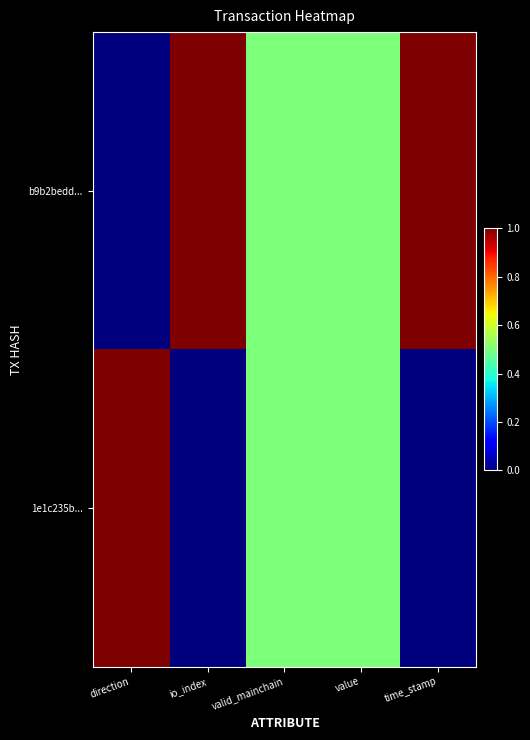

Reading right to left, transcribe all the data shown in this chart.

b9b2bedd...: time_stamp=1.0	value=0.5	valid_mainchain=0.5	io_index=1.0	direction=0.0
1e1c235b...: time_stamp=0.0	value=0.5	valid_mainchain=0.5	io_index=0.0	direction=1.0